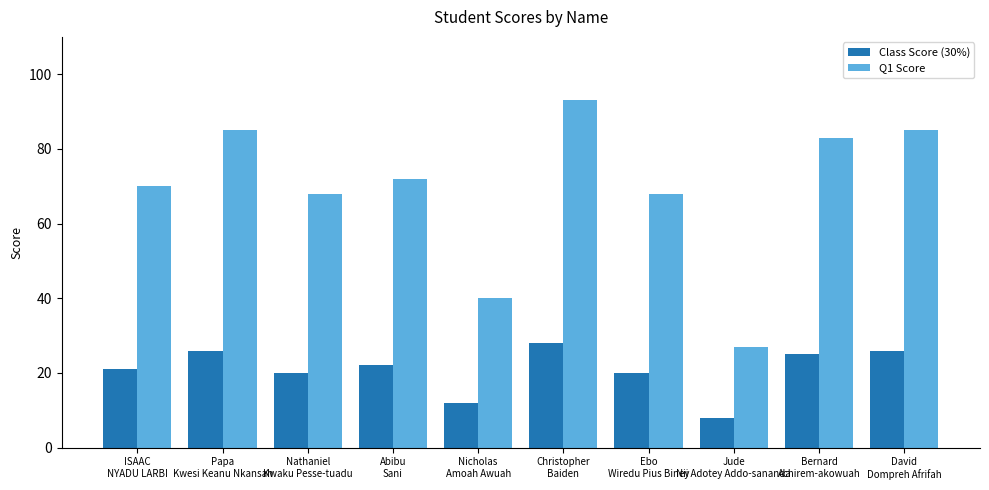

What position from the right is ISAAC
NYADU LARBI?

10